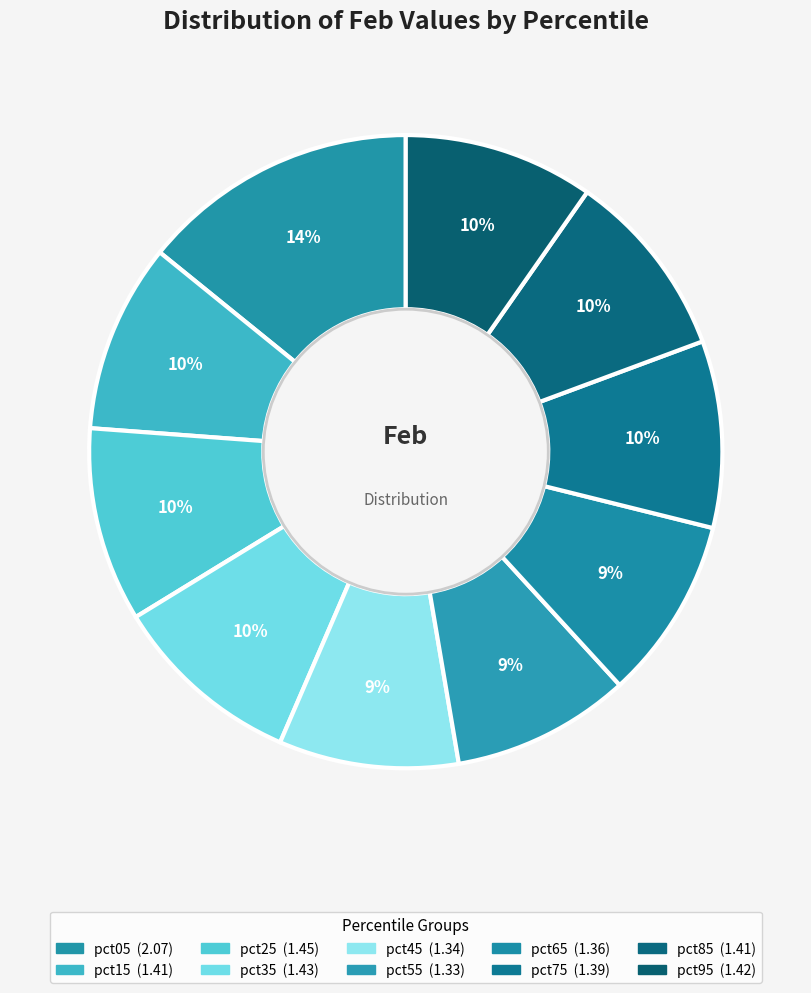

Count the number of slices in the pie.

10